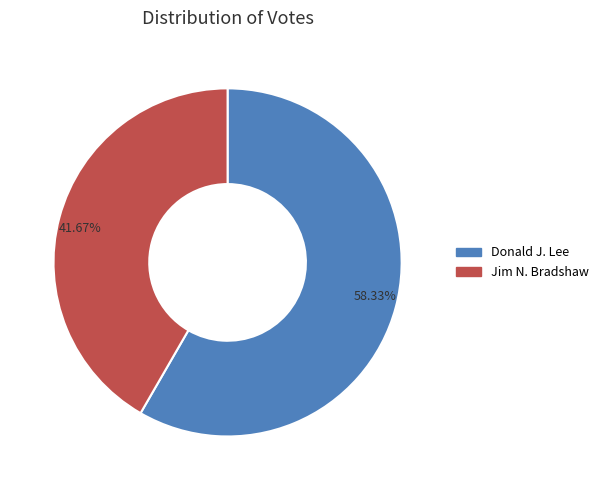

What percentage is the Jim N. Bradshaw slice, to the nearest percent?

42%